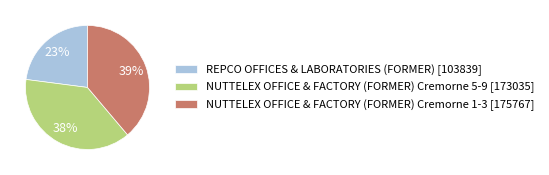

Does REPCO OFFICES & LABORATORIES (FORMER) account for over 50% of the chart?

No